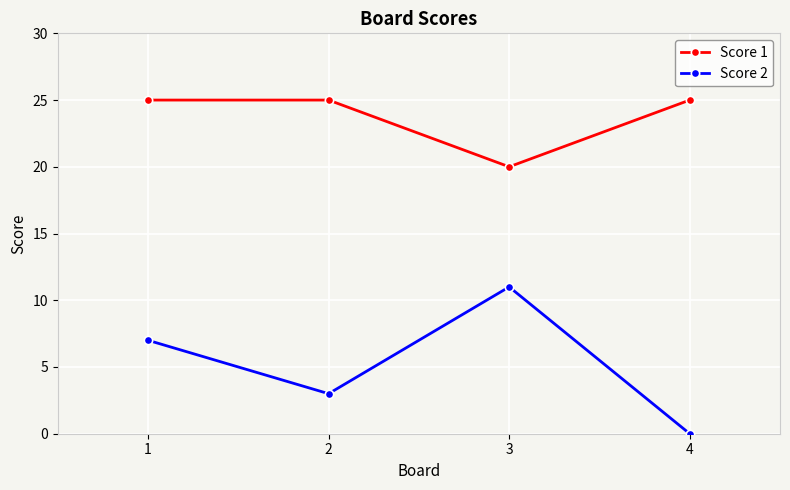

How many data points does each series have?

4